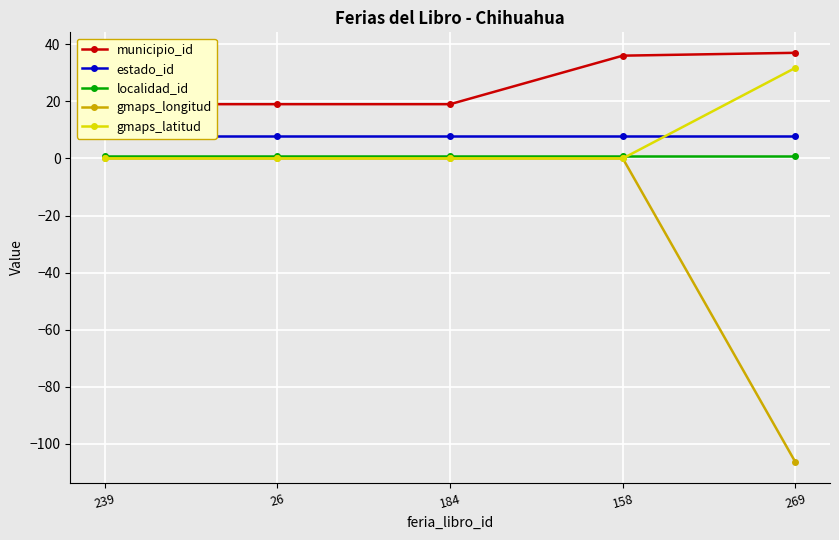

What are all the series names shown in the legend?

municipio_id, estado_id, localidad_id, gmaps_longitud, gmaps_latitud